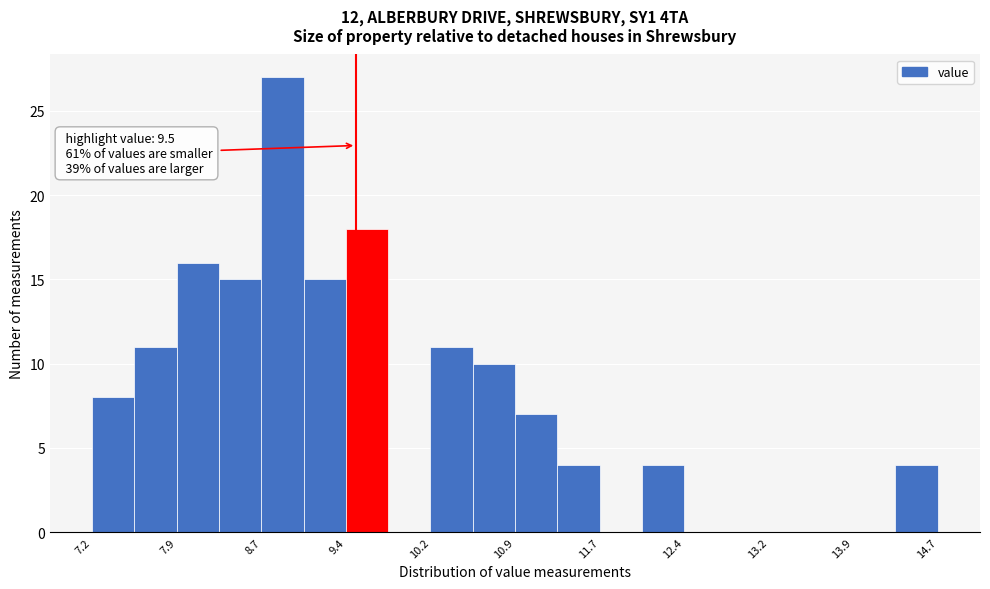

Around what value on the x-axis is the tallest bar? Give the approximate position of its centre, as read against the axis.

8.8